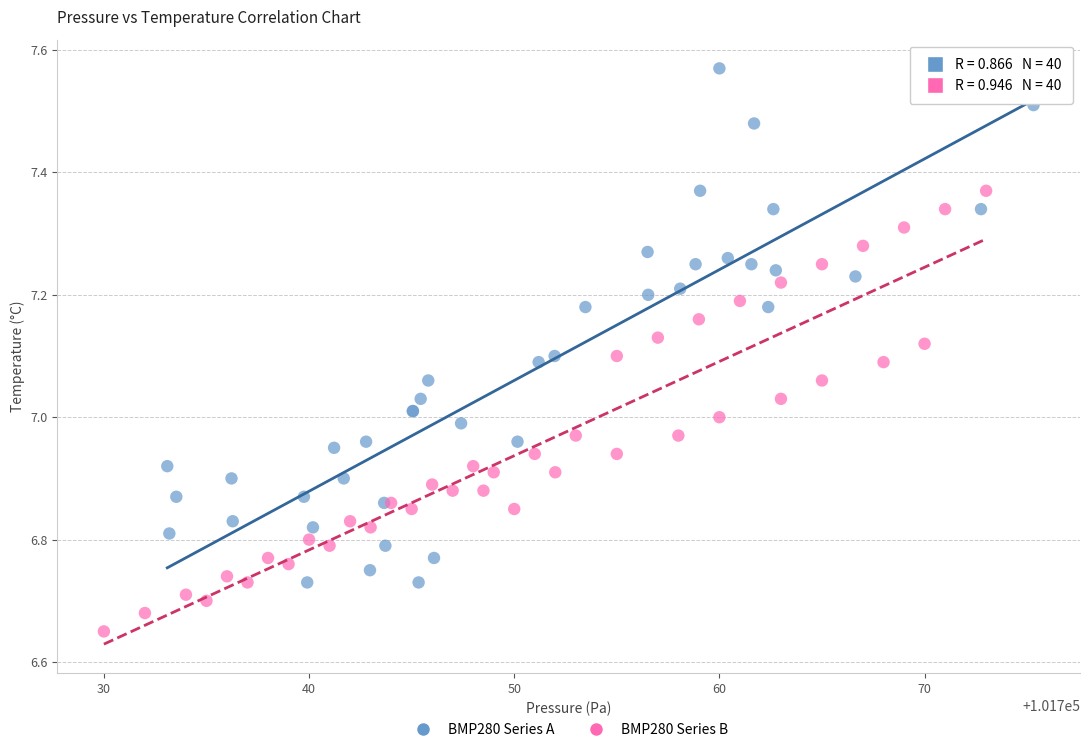

Which series reaches the maximum Y coordinate?

BMP280 Series A